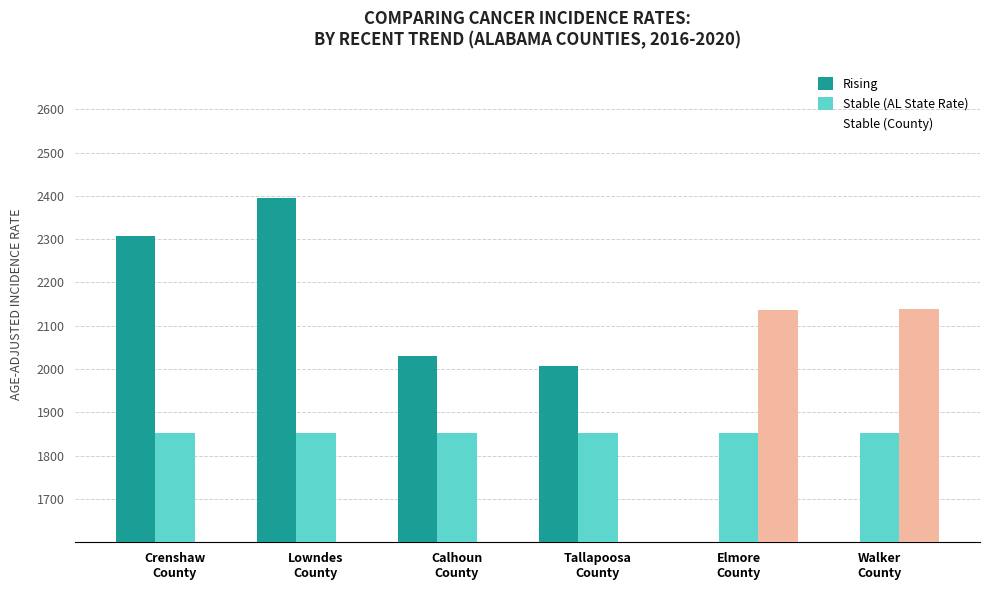

The Stable (AL State Rate) series shows 2936.3 at Calhoun
County. True or false?

False